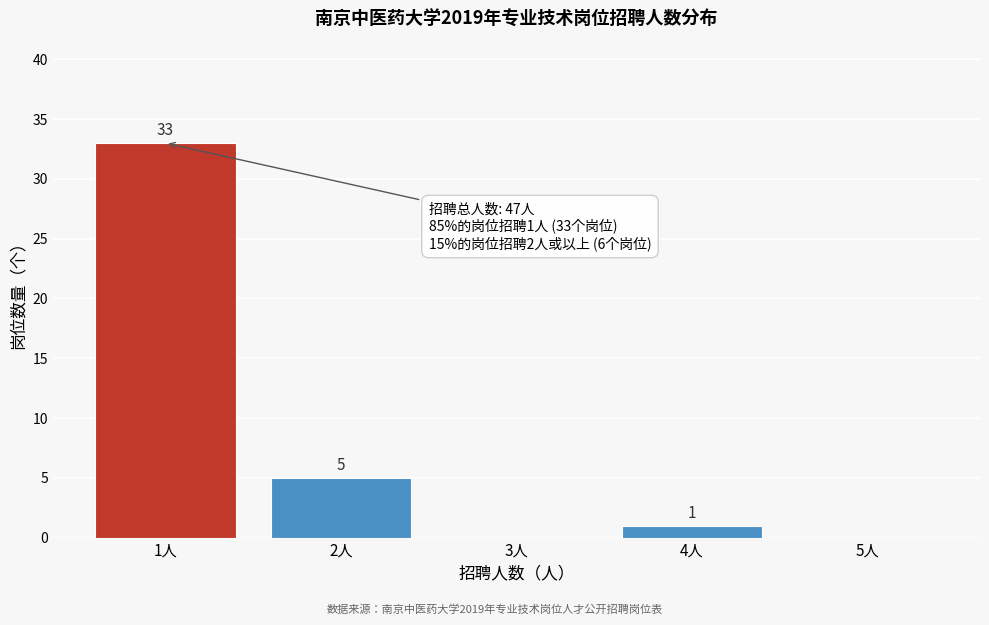

Which range on the x-axis has the tallest bar?

0.5 to 1.5